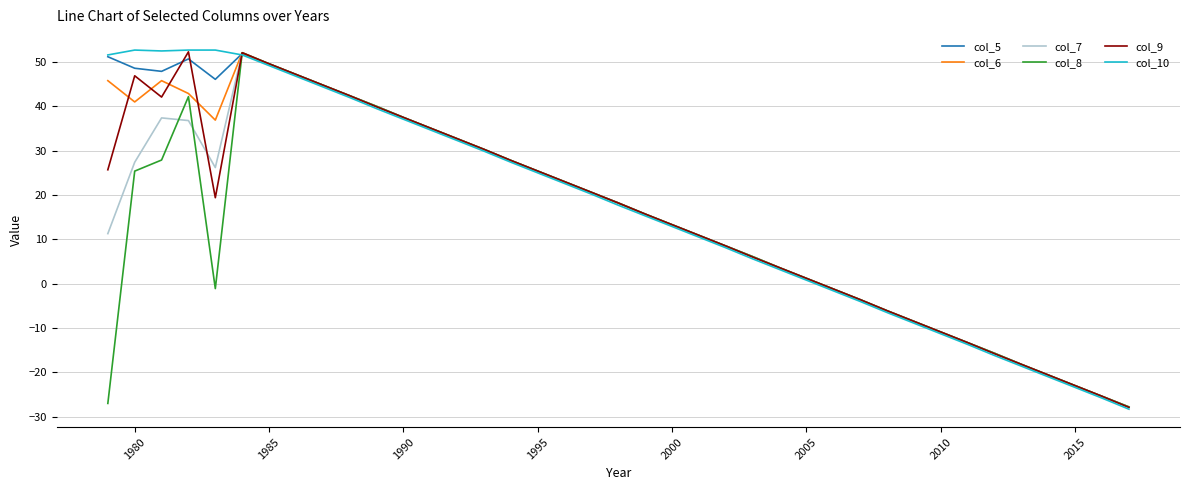

What is the highest value of the col_8 series?

52.1